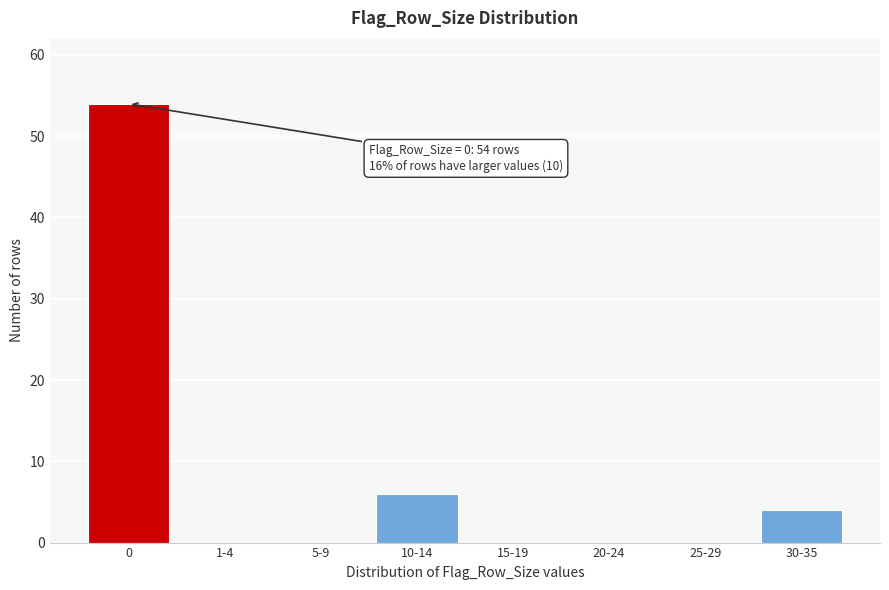

Reading left to right, transcribe all the data shown in this chart.

0=54	1-4=0	5-9=0	10-14=6	15-19=0	20-24=0	25-29=0	30-35=4